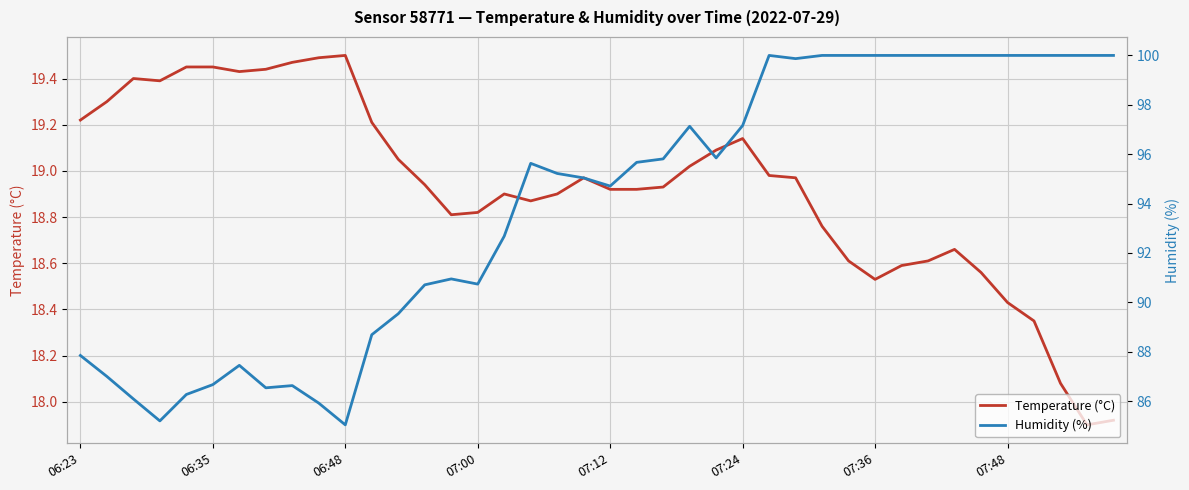

Is the value of humidity at 20 greater than the value of temperature at 13?

Yes